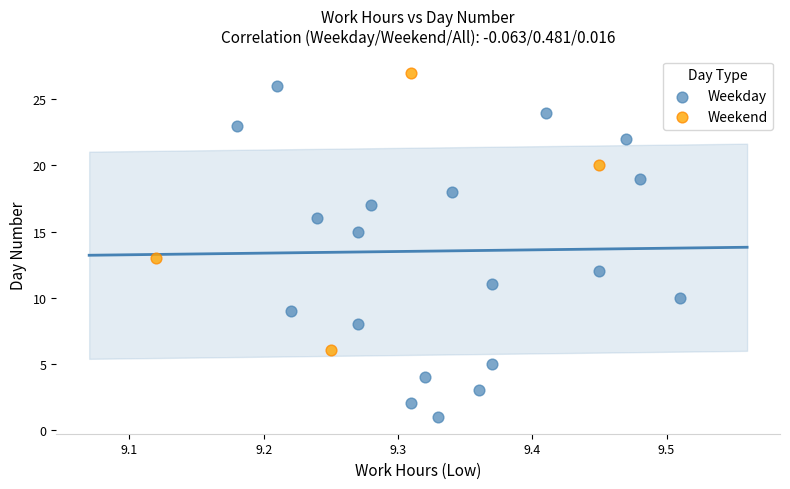

What are all the series names shown in the legend?

Weekday, Weekend